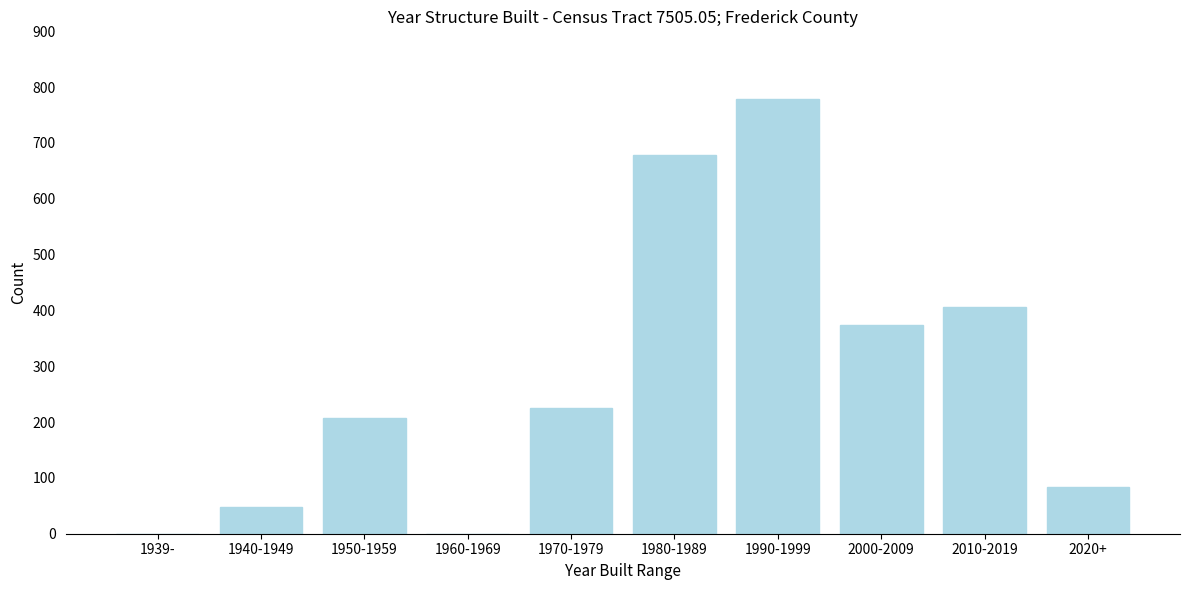

Reading left to right, extract all data points from this chart.

1939-=0	1940-1949=47	1950-1959=207	1960-1969=0	1970-1979=225	1980-1989=679	1990-1999=779	2000-2009=374	2010-2019=406	2020+=83